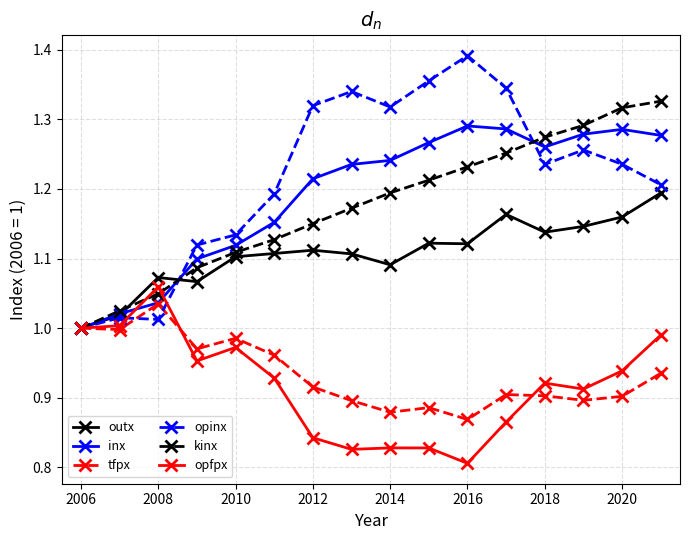

Which series has the largest range (max minus min)?

opinx